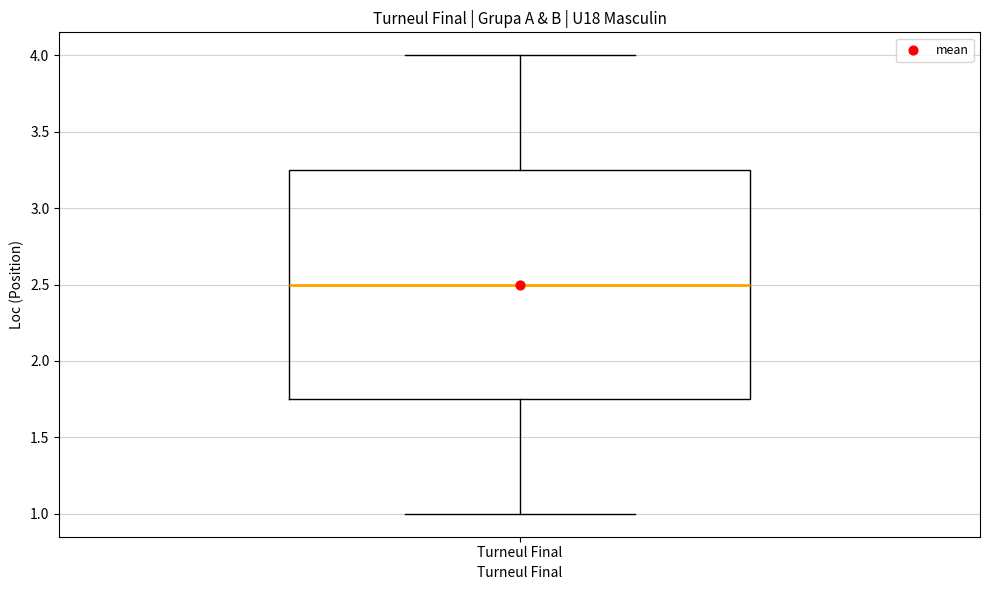

Where does the median line of the box for Turneul Final sit on the y-axis? The values are not printed on the chart, so give them approximately, as read against the axis.

2.50